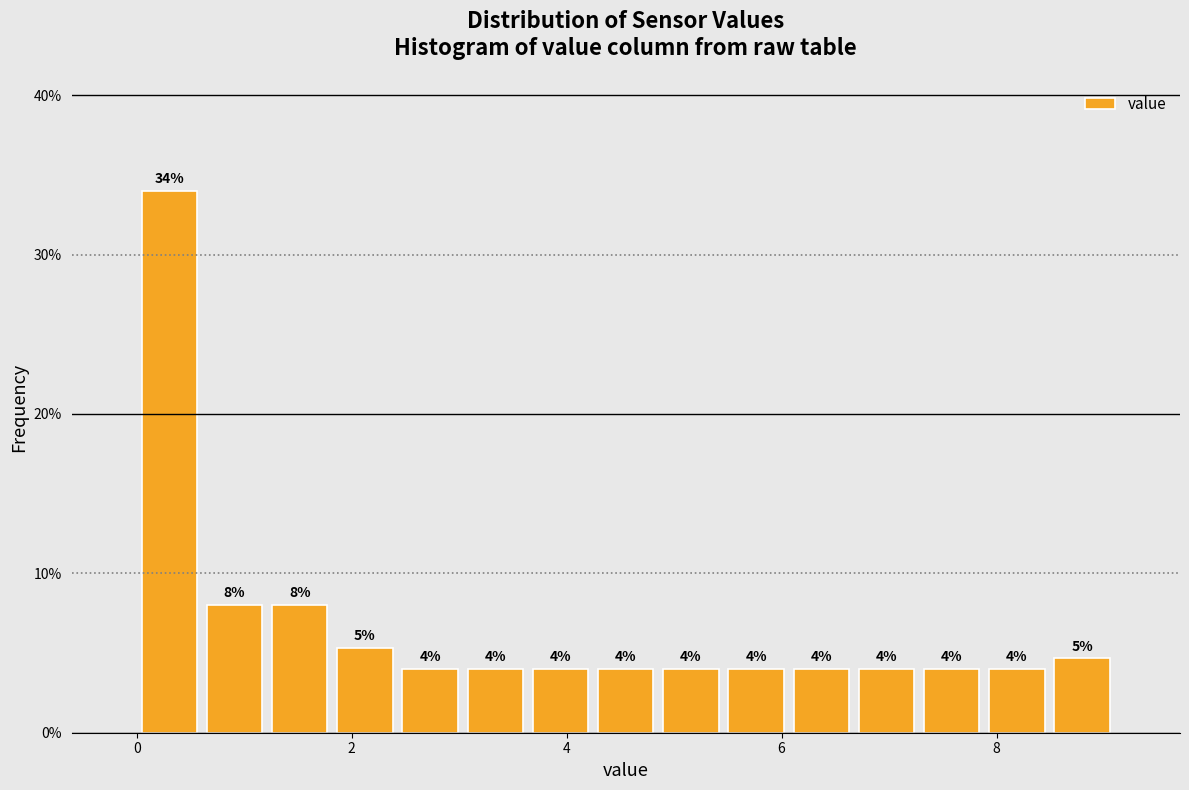

Around what value on the x-axis is the tallest bar? Give the approximate position of its centre, as read against the axis.

0.4